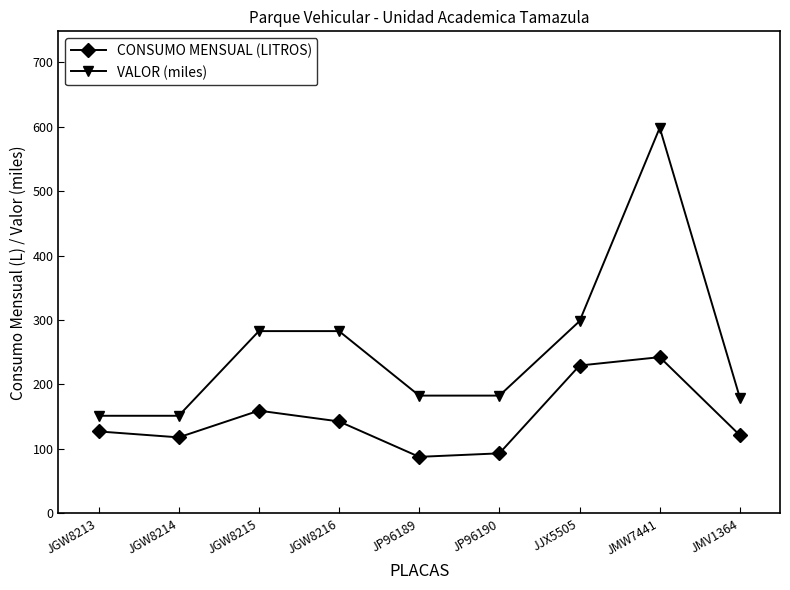

List the series in order of their overall mean, highest first.

VALOR (miles), CONSUMO MENSUAL (LITROS)